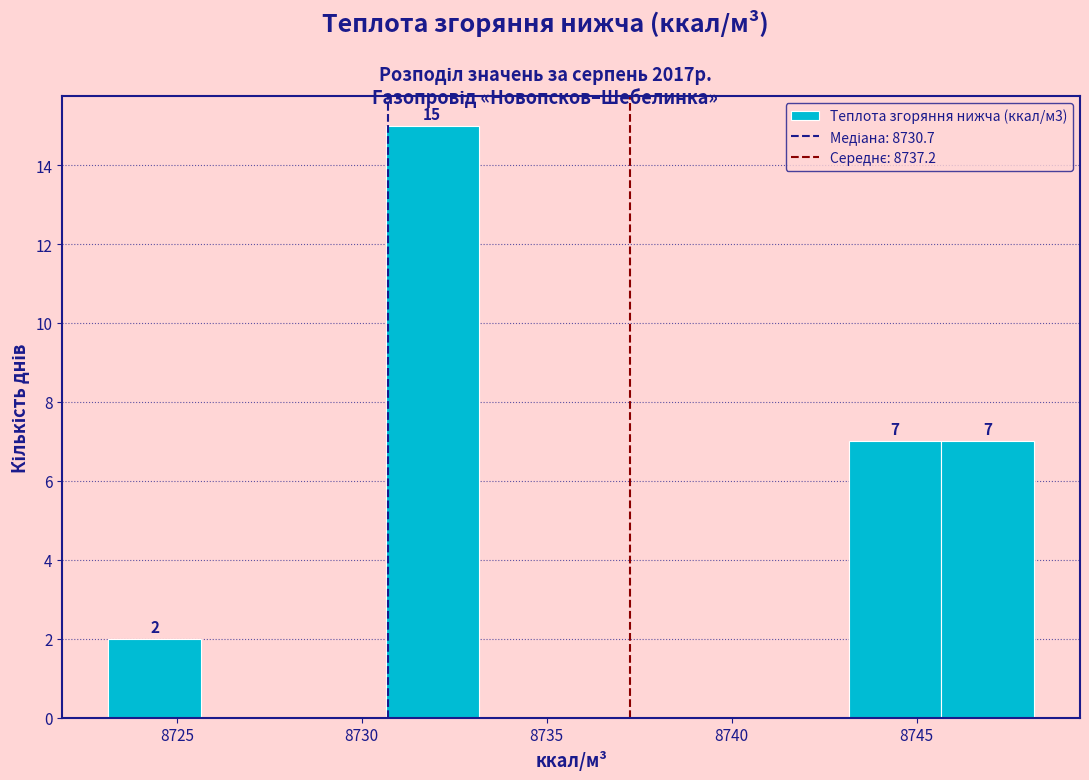

Over which range of the x-axis is the bar tallest?

8730.5 to 8733.0